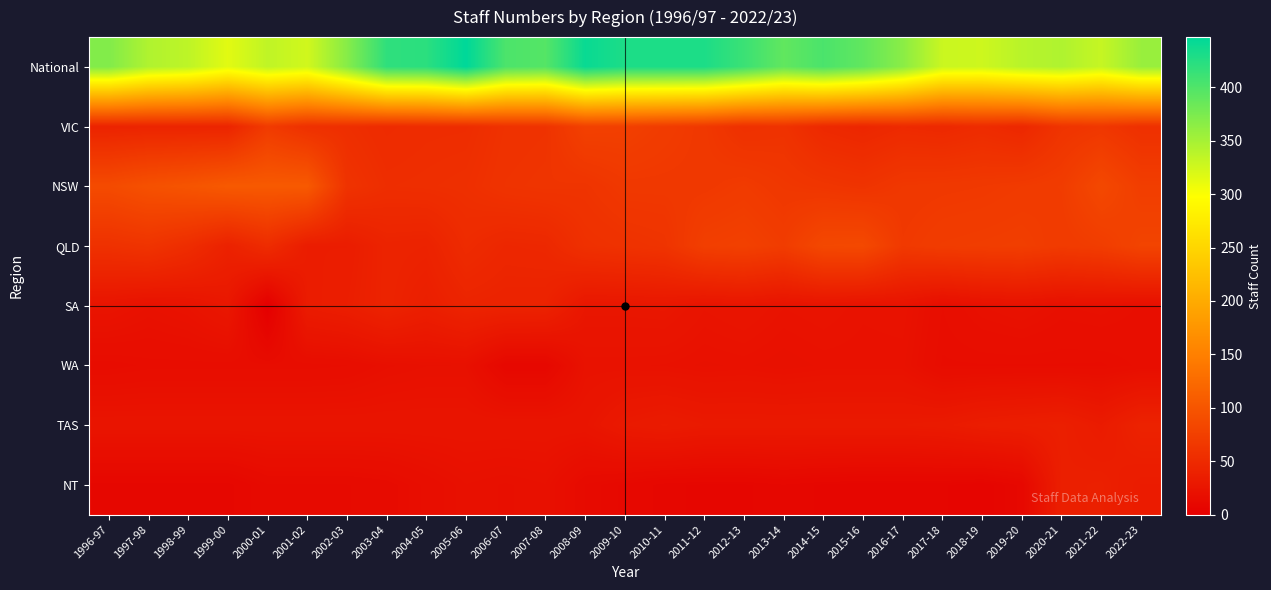

Between 2012-13 and 2021-22, which is larger?

2012-13